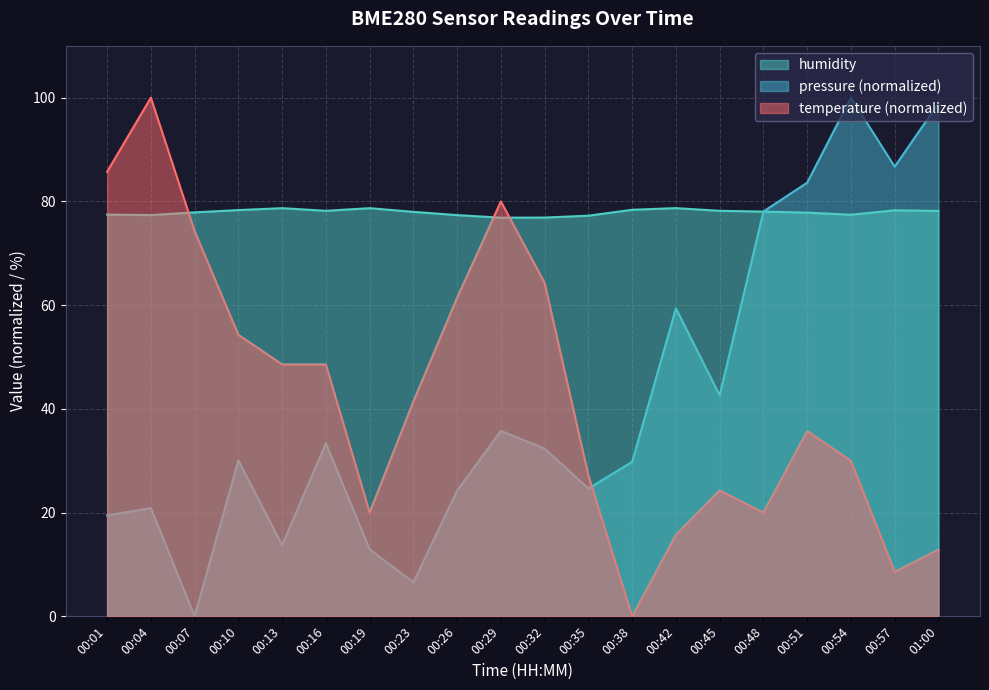

What is the average value of the temperature series?

42.6